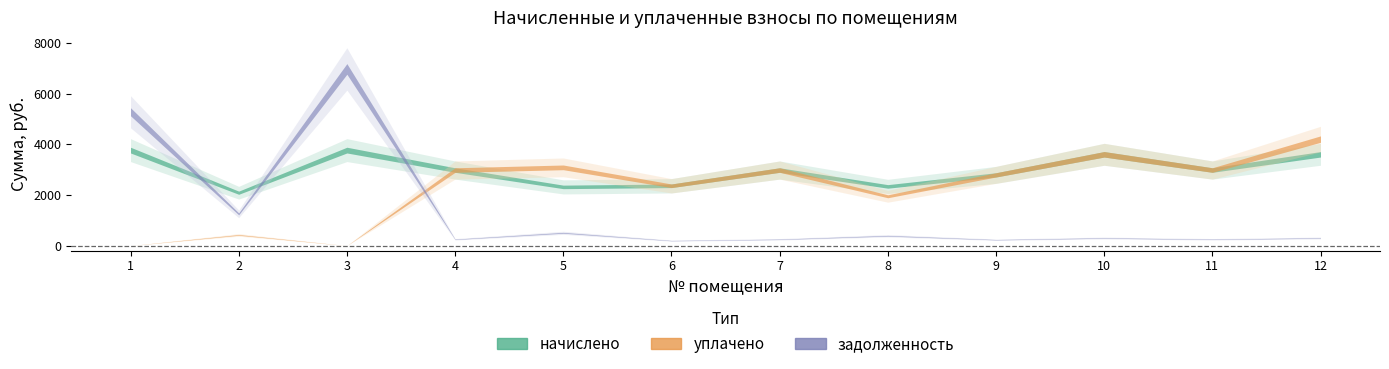

What is the sum of all начислено values?

35568.2